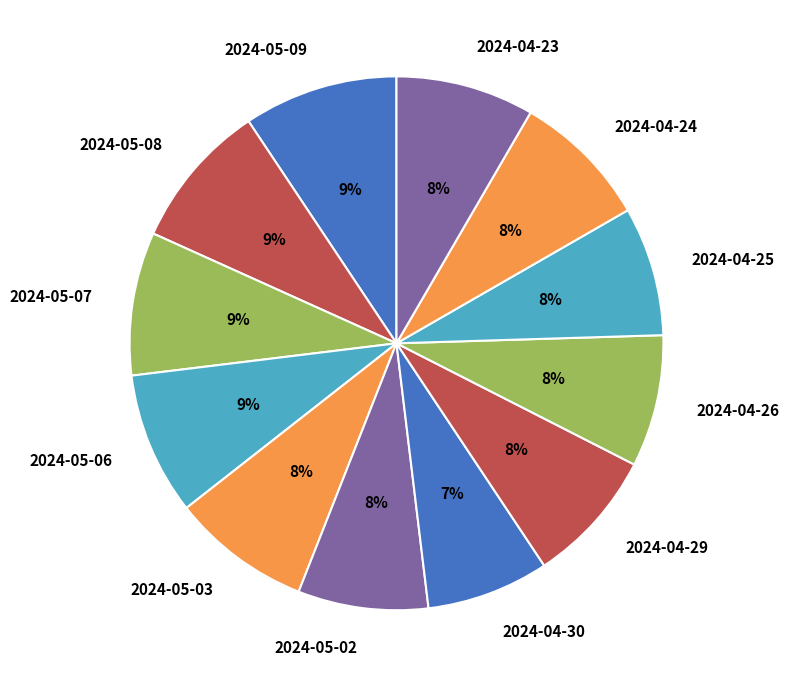

Does any single category account for the majority?

No